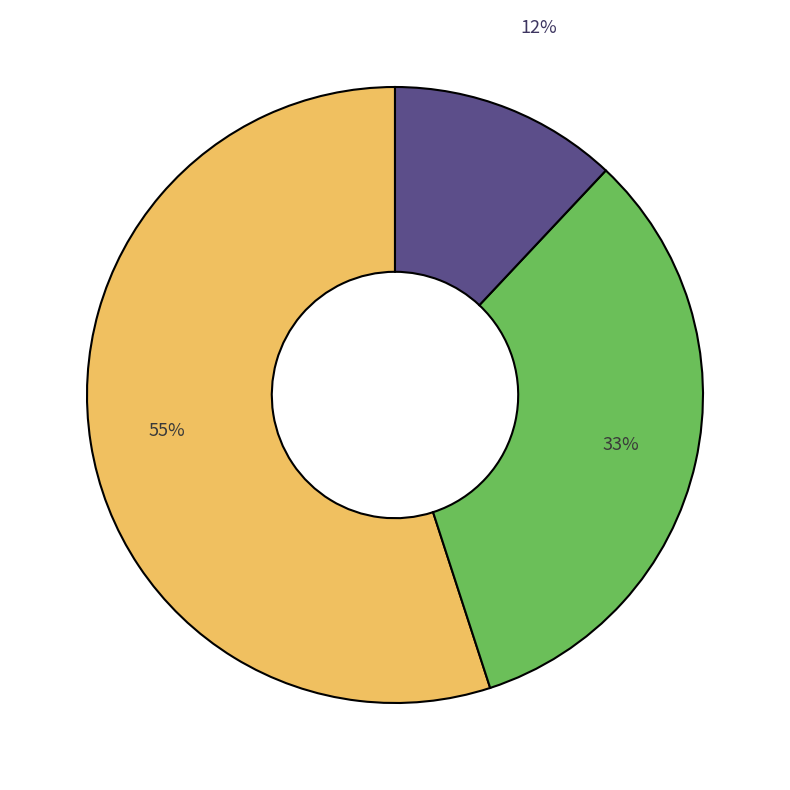

How many segments does this pie chart have?

3